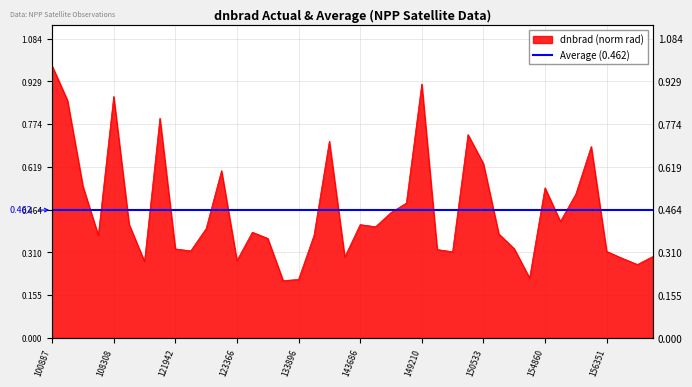

The value at 144676 is 0.4. True or false?

True